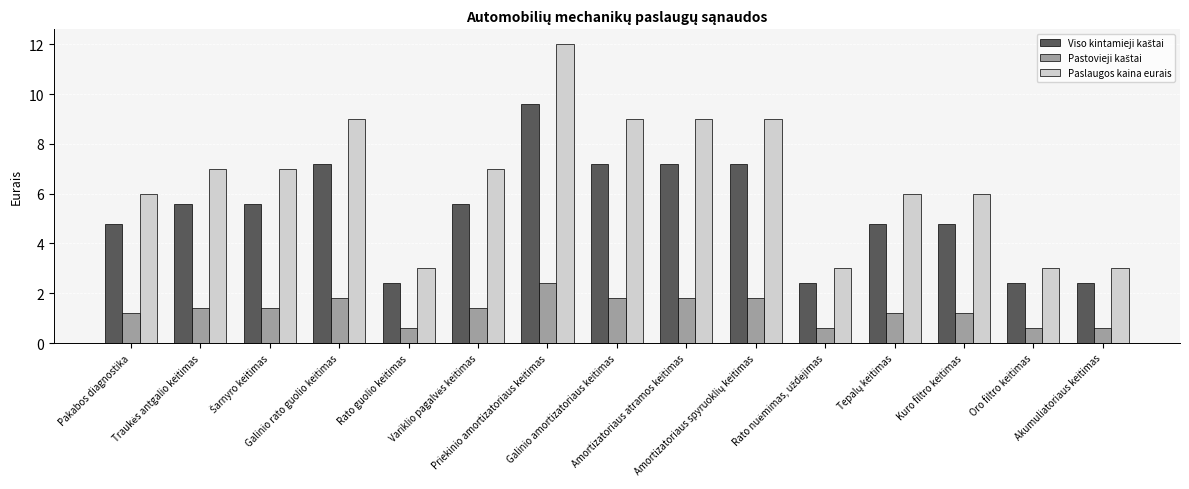

What is the label of the 8th bar from the right?

Galinio amortizatoriaus keitimas